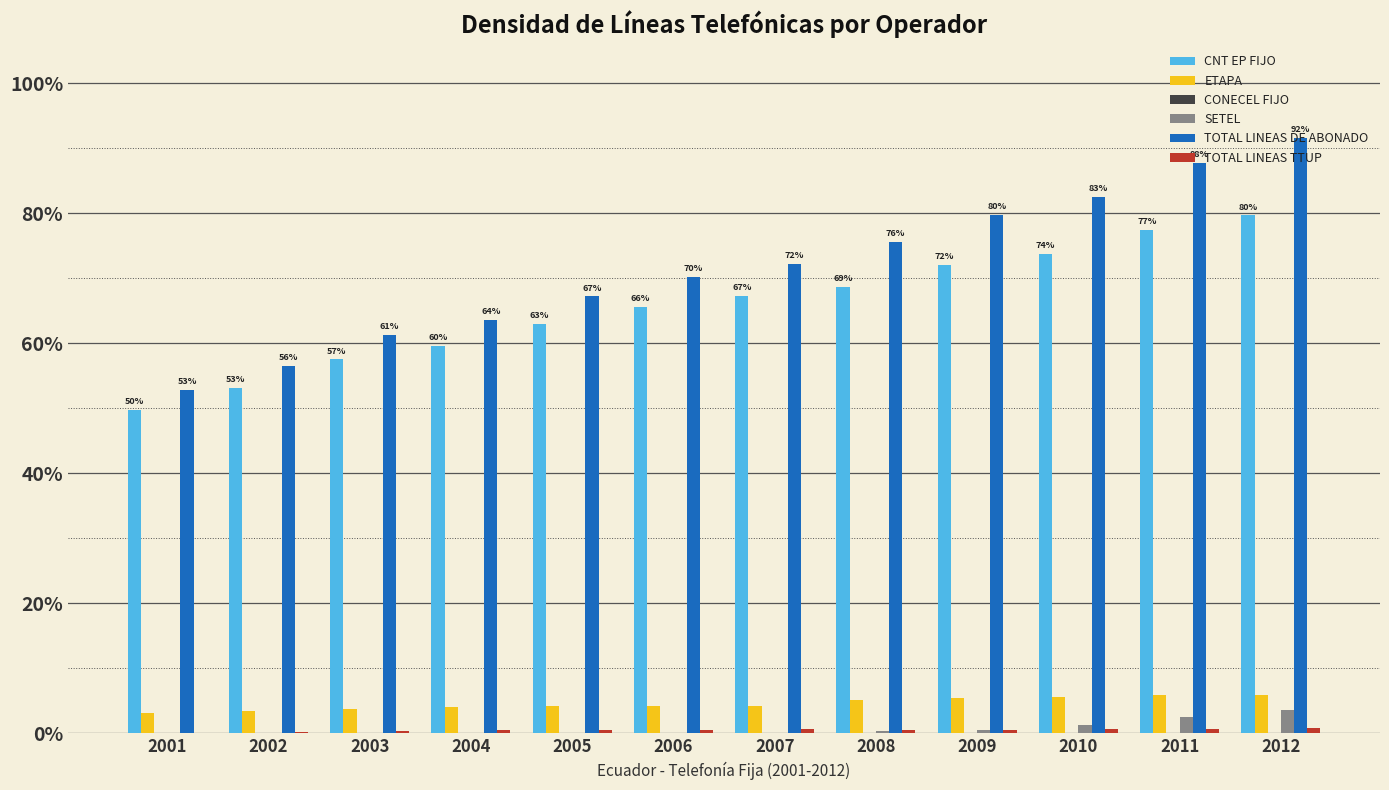

Which series changed the most between 2004 and 2008?

TOTAL LINEAS DE ABONADO